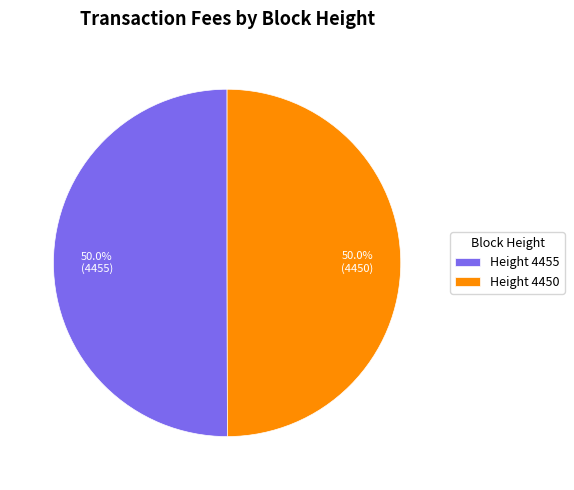

What is the ratio of the value at Height 4455 to the value at Height 4450?

1.0